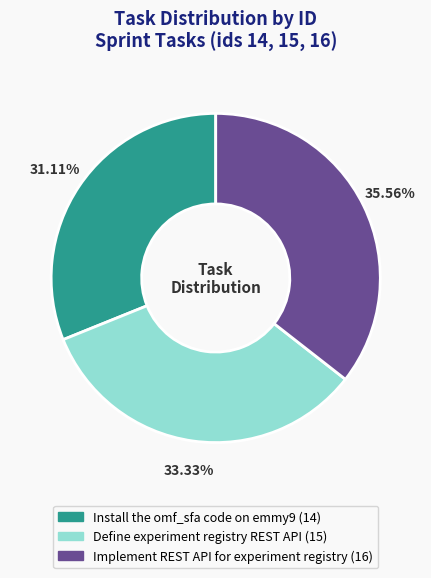

Which category has the smallest portion of the pie?

Install the omf_sfa code on emmy9